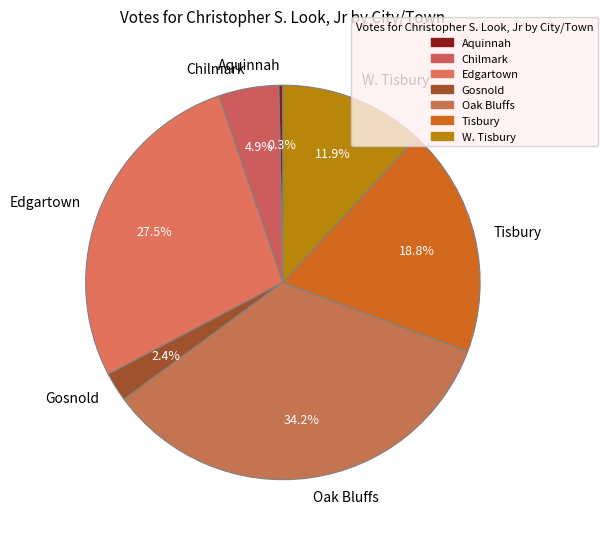

What percentage do Aquinnah and W. Tisbury together represent?

12.2%